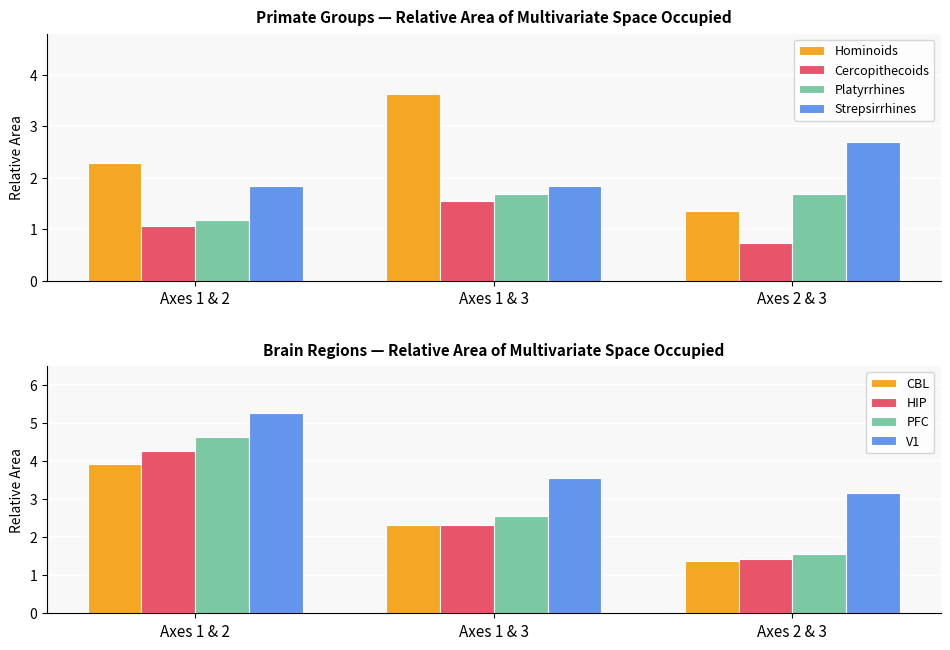

What is the highest value of the Cercopithecoids series?

1.6